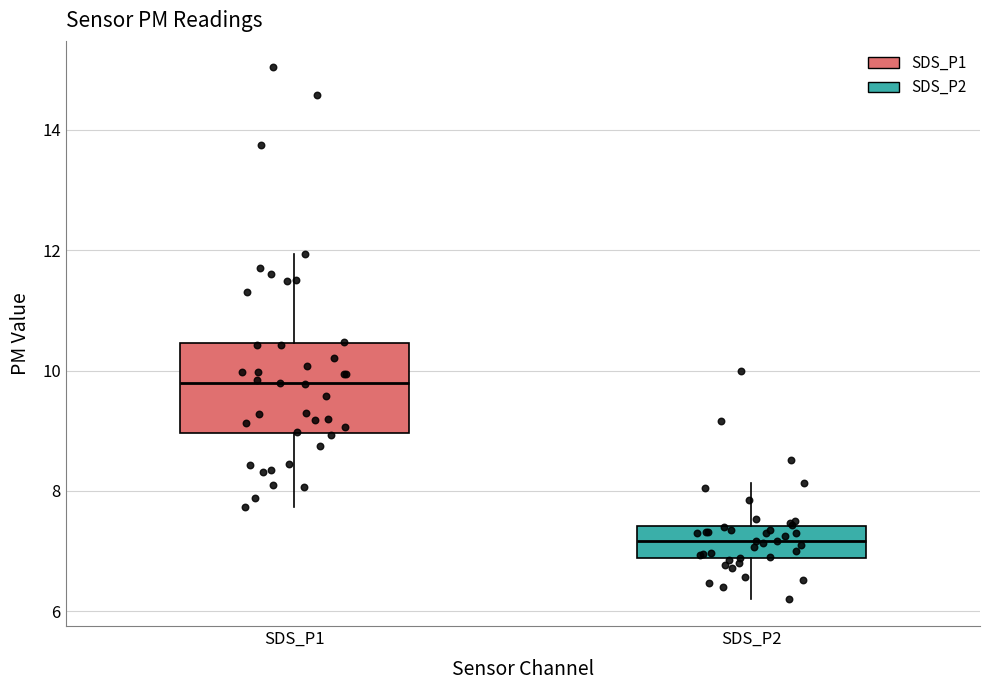

Which box has the highest median line?

SDS_P1